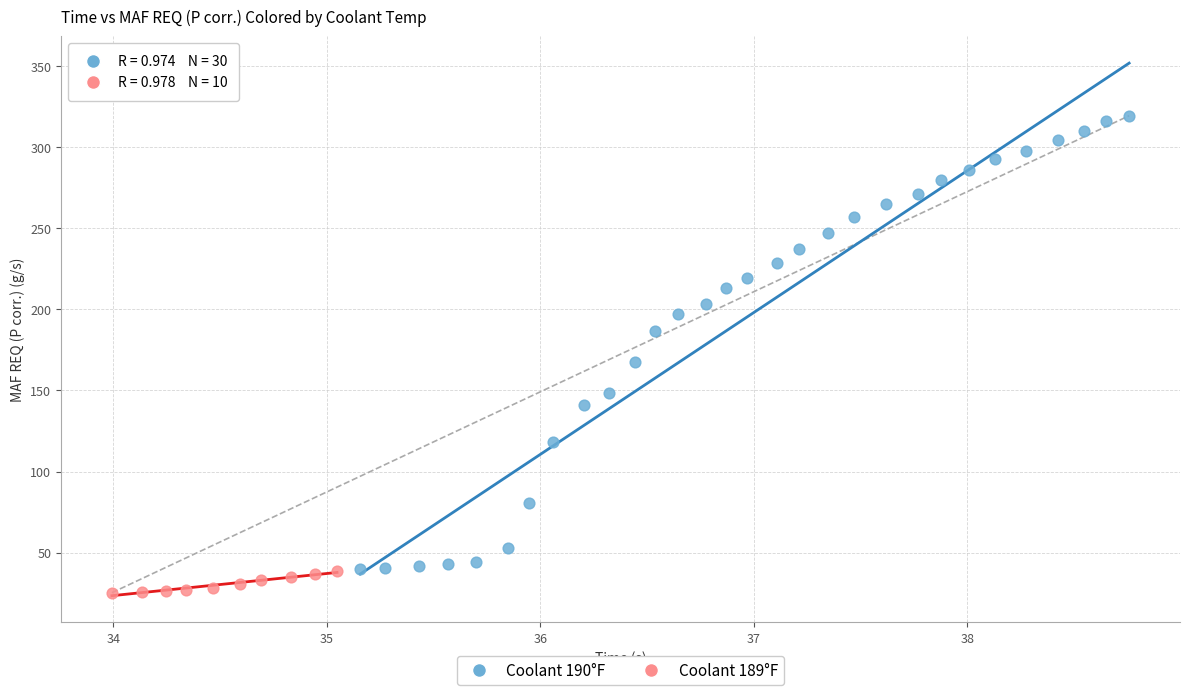

Which series has the largest Y range (max minus min)?

Coolant 190°F